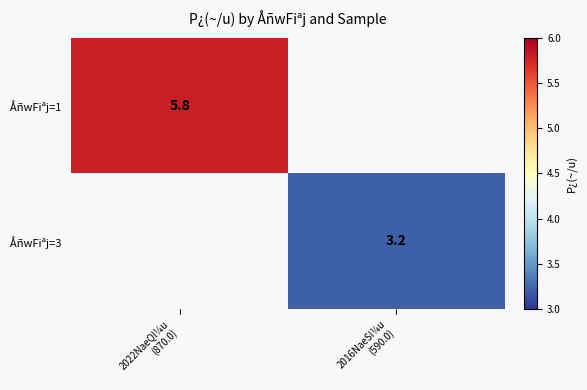

The value of ÅñwFiªj=1 at 2022NaeQl¼u (870.0) is 5.8. True or false?

True